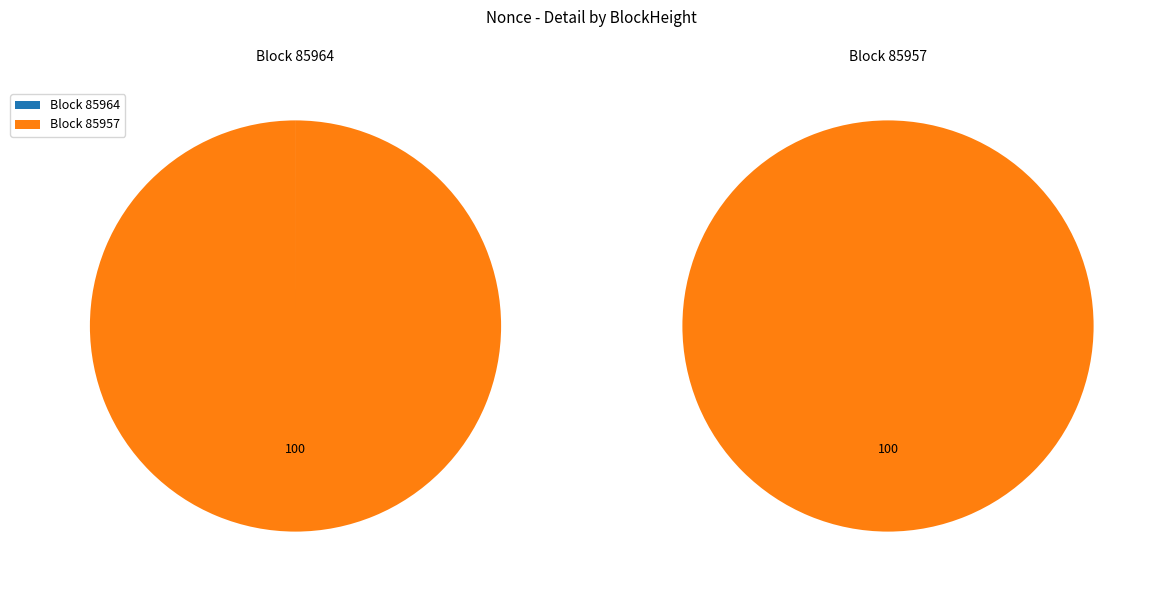

Which slice is the smallest?

85964